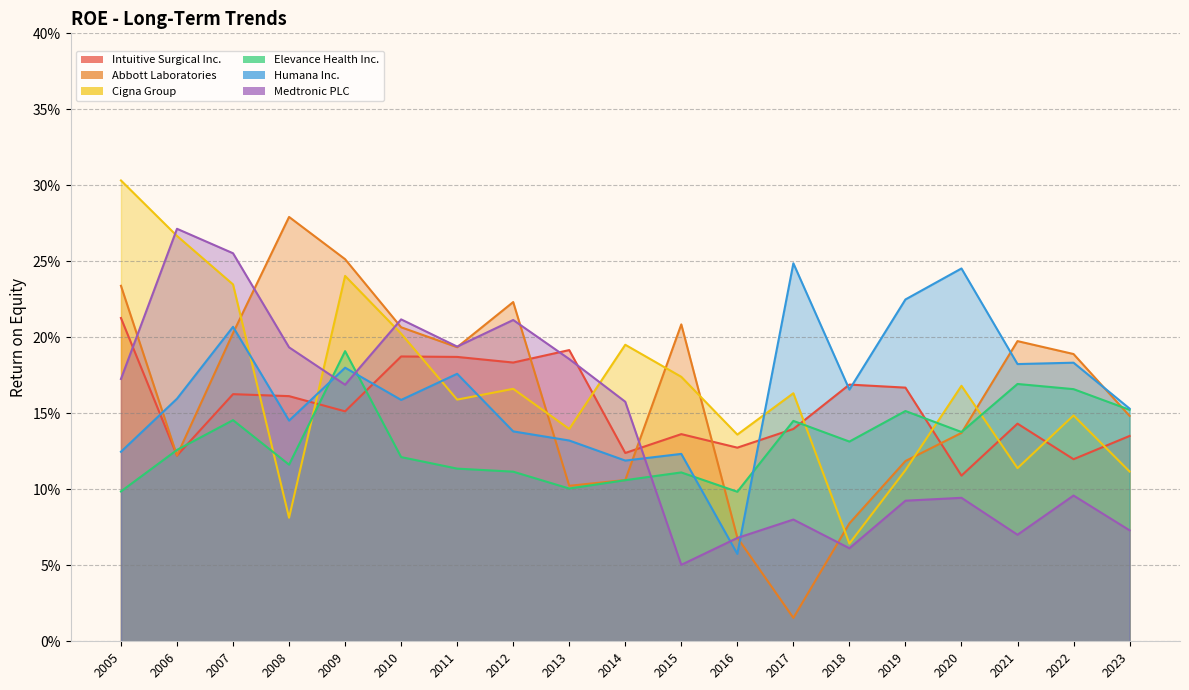

What is the sum of the Intuitive Surgical Inc. values at 2023 and 2005?

0.3